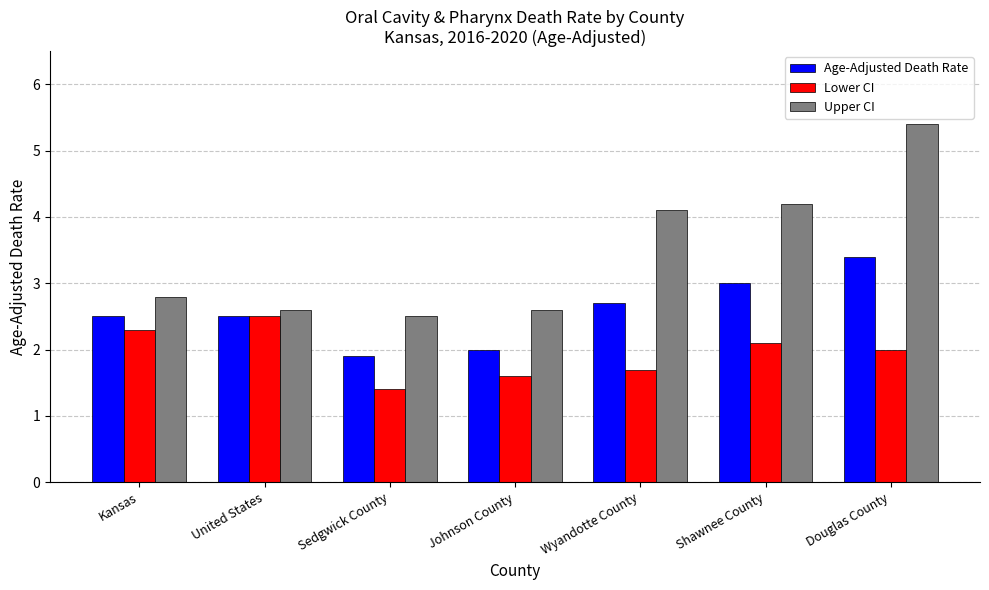

At how many categories does at least one series exceed 2?

7